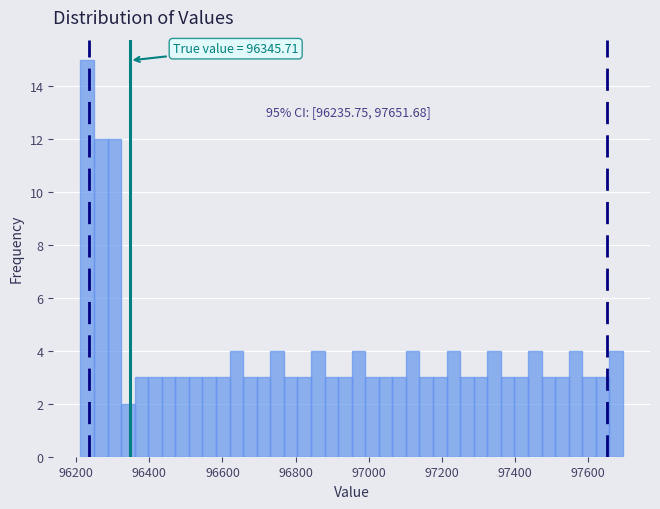

Around what value on the x-axis is the tallest bar? Give the approximate position of its centre, as read against the axis.

96220